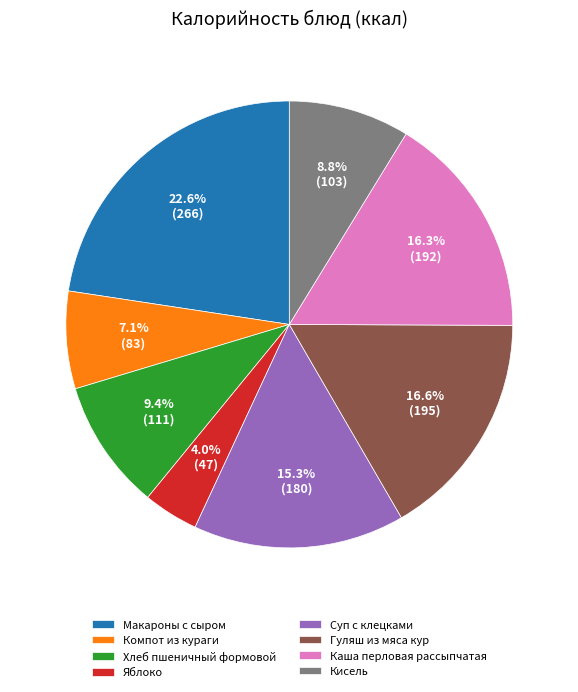

To the nearest percent, what is the difference between the Гуляш из мяса кур and Макароны с сыром slice percentages?

6%